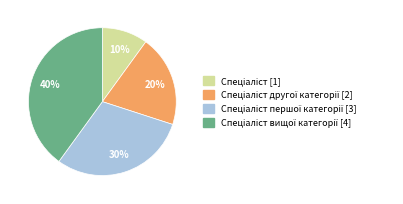

To the nearest percent, what is the difference between the largest and smallest slice percentages?

30%